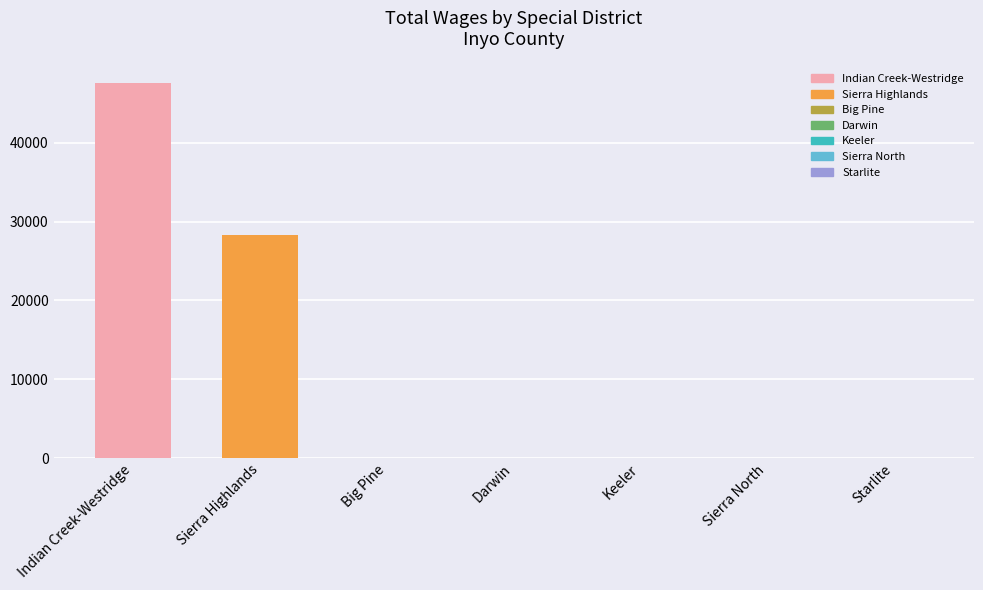

Between Sierra Highlands and Big Pine, which is larger?

Sierra Highlands